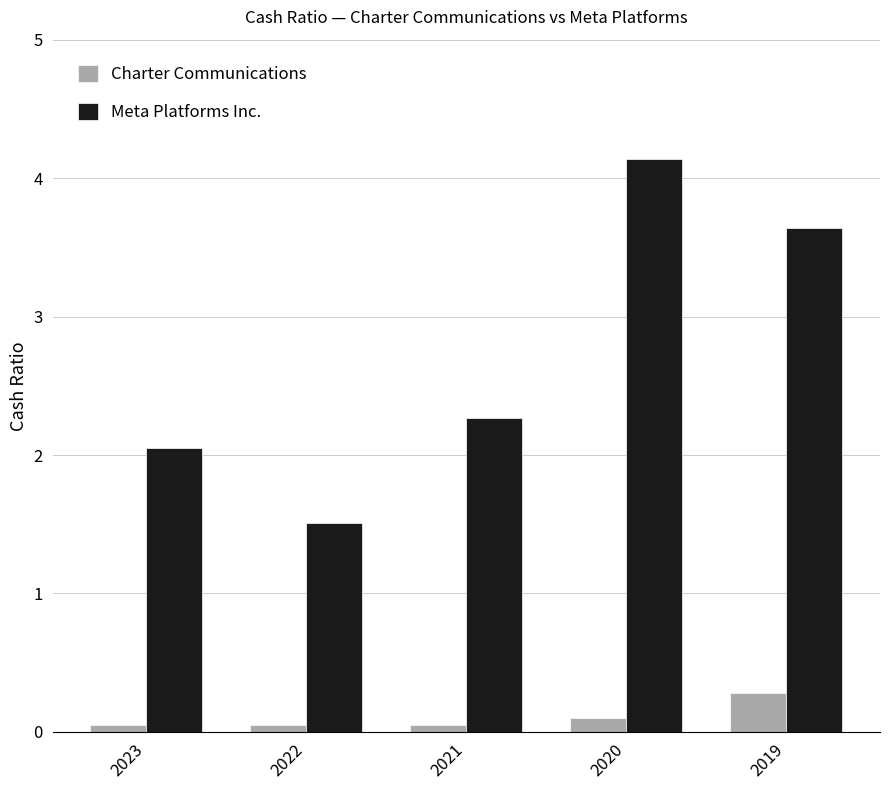

What is the total value across all series at 2023?

2.1